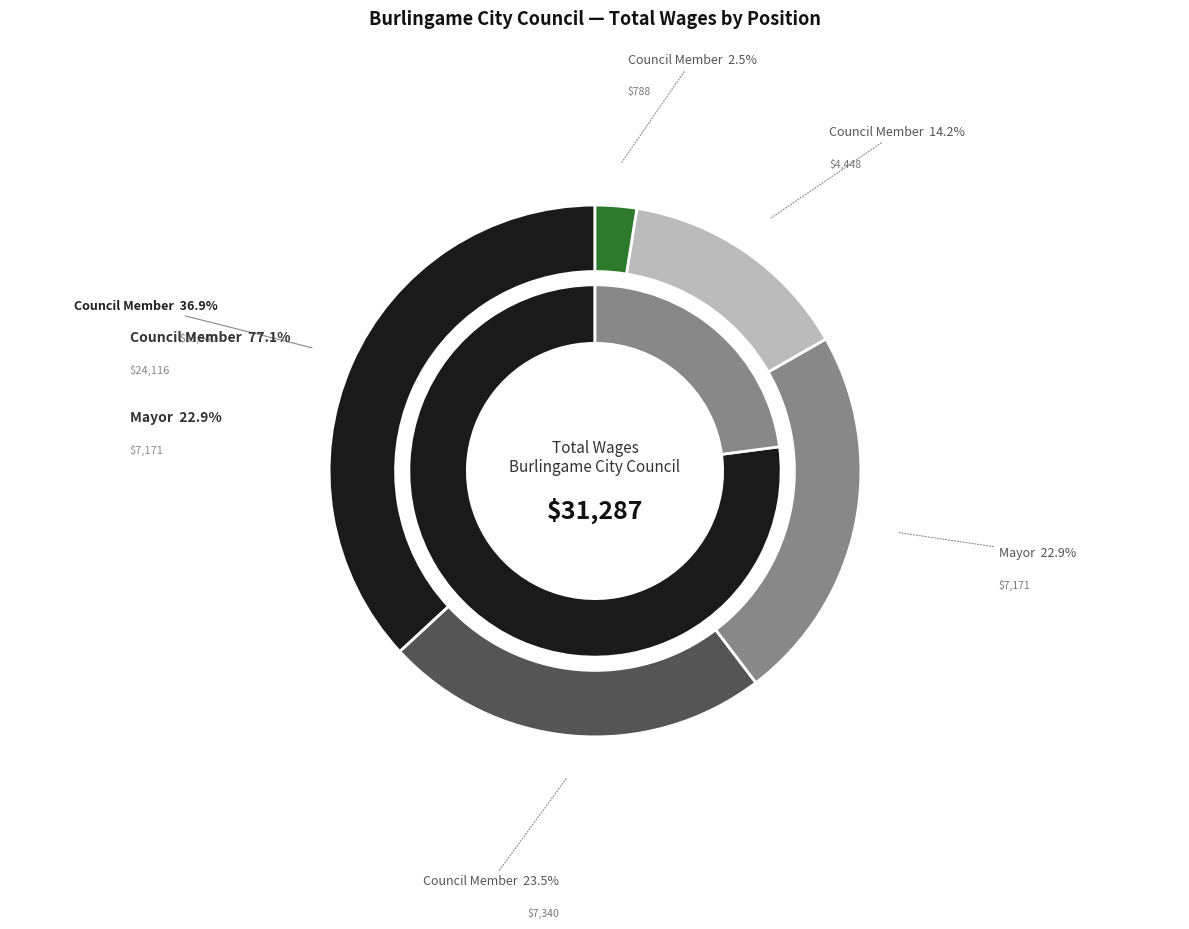

Which slice is the largest?

Council Member (11540)